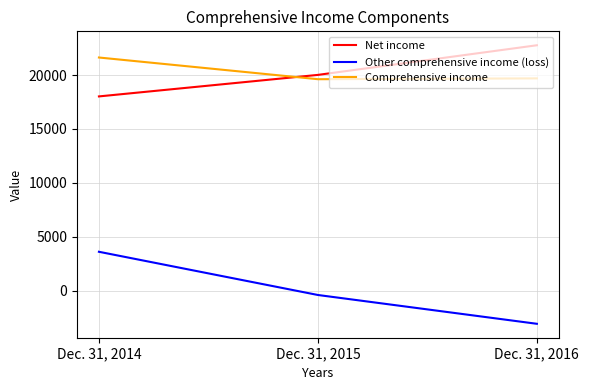

Is this an area chart (filled region under the line)?

No